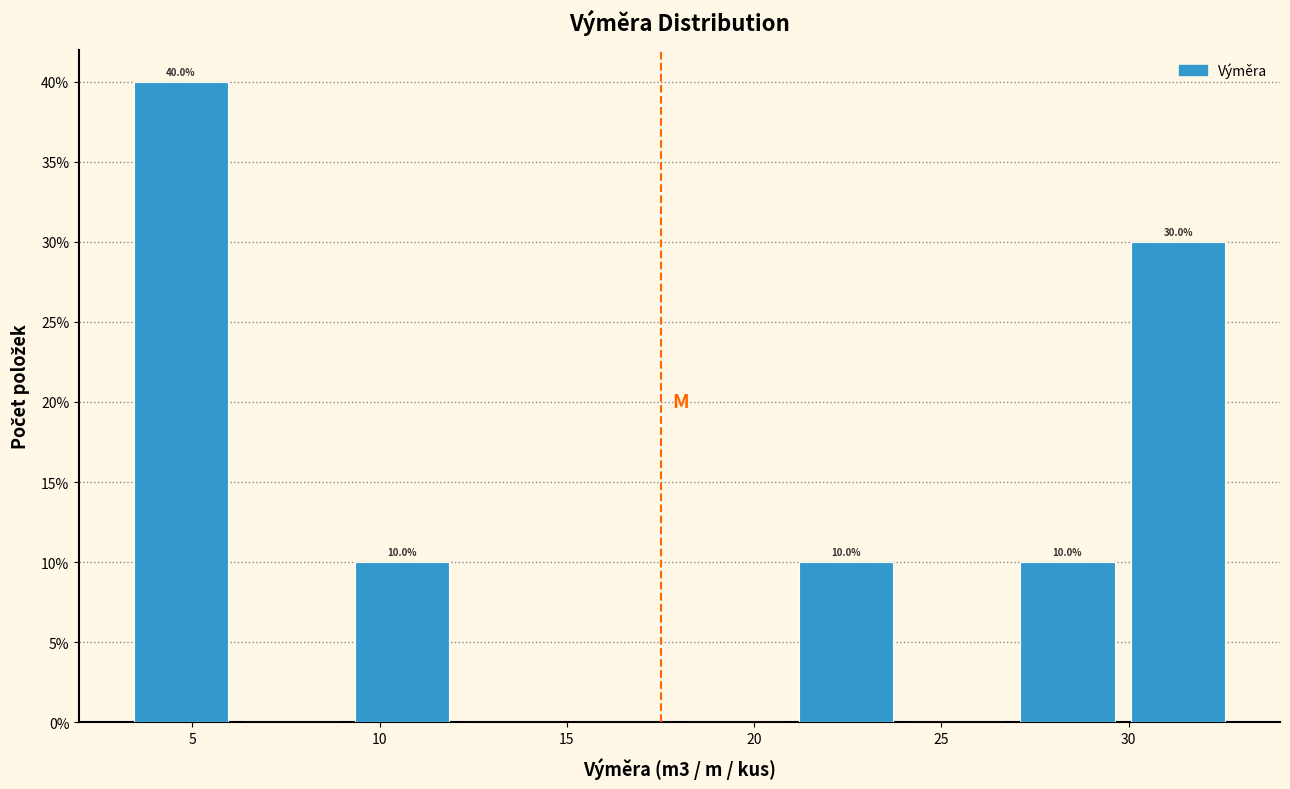

Which range on the x-axis has the tallest bar?

3 to 6